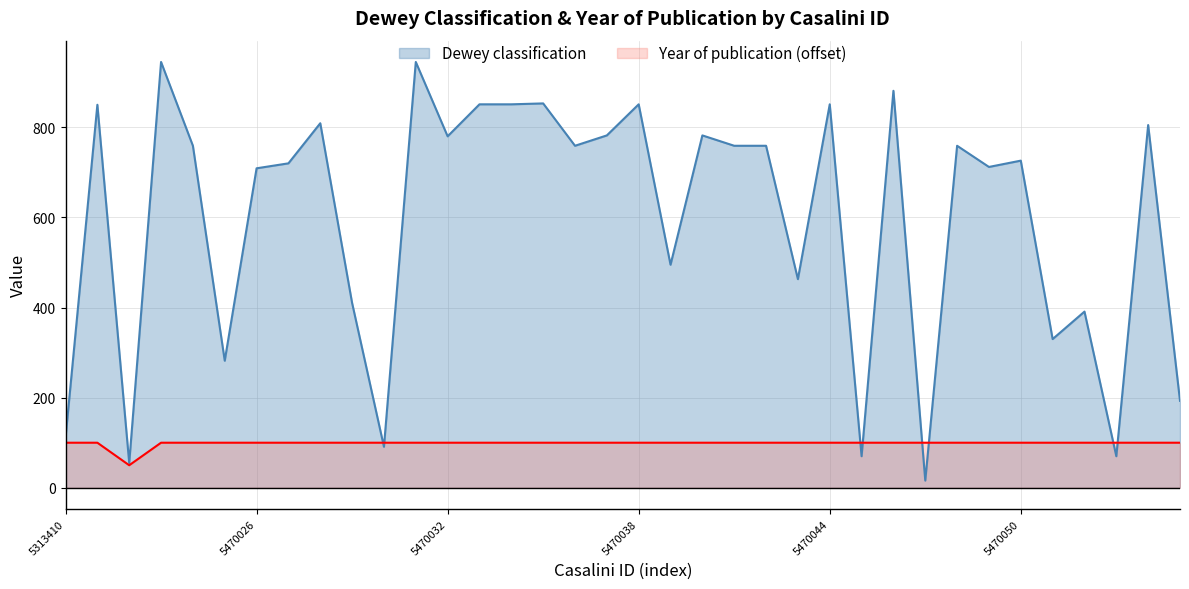

Where is the first local minimum for Year of publication?

5469665